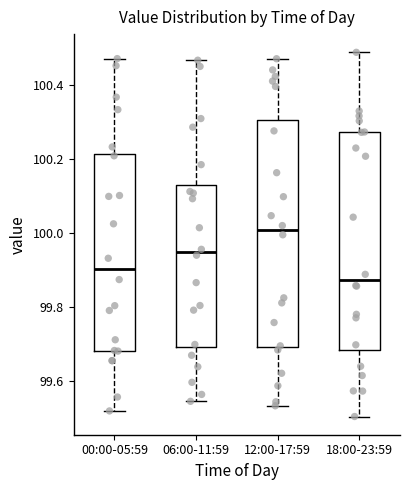

Which box has the highest median line?

12:00-17:59